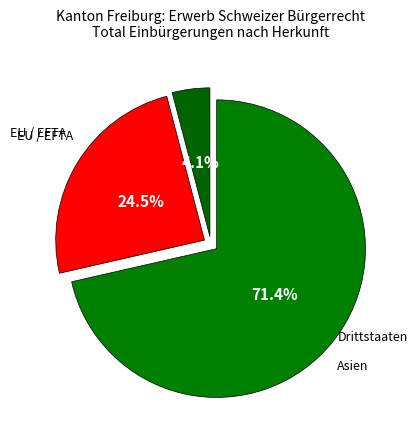

Count the number of slices in the pie.

3